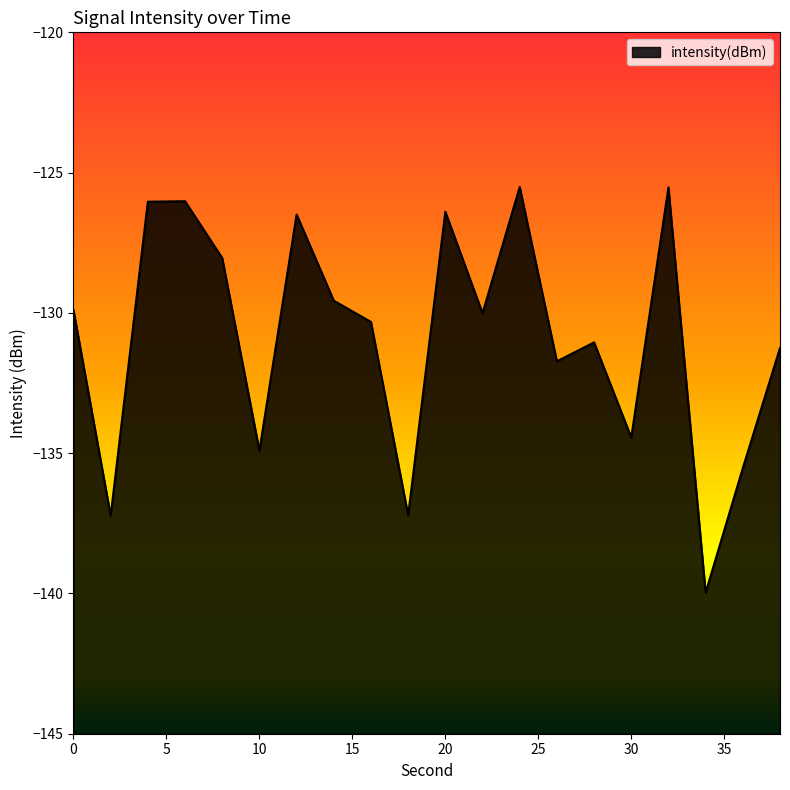

Rank the categories by value from highest to lowest.

24, 32, 6, 4, 20, 12, 8, 14, 0, 22, 16, 28, 38, 26, 30, 10, 36, 18, 2, 34